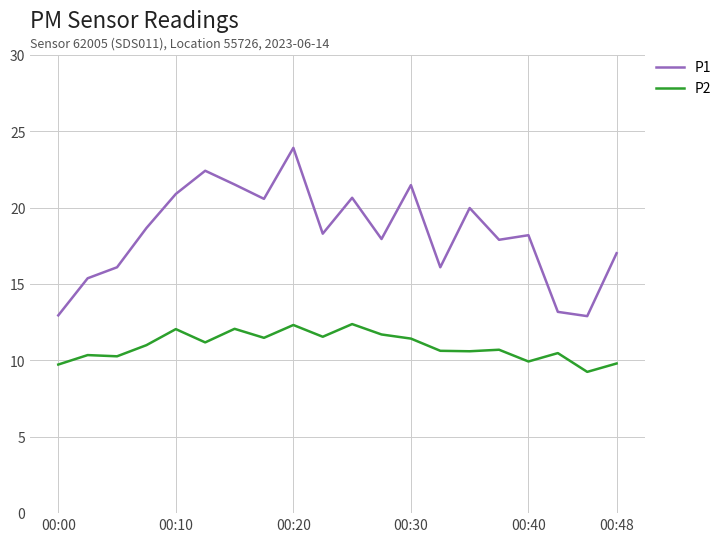

At how many categories does at least one series exceed 22?

2